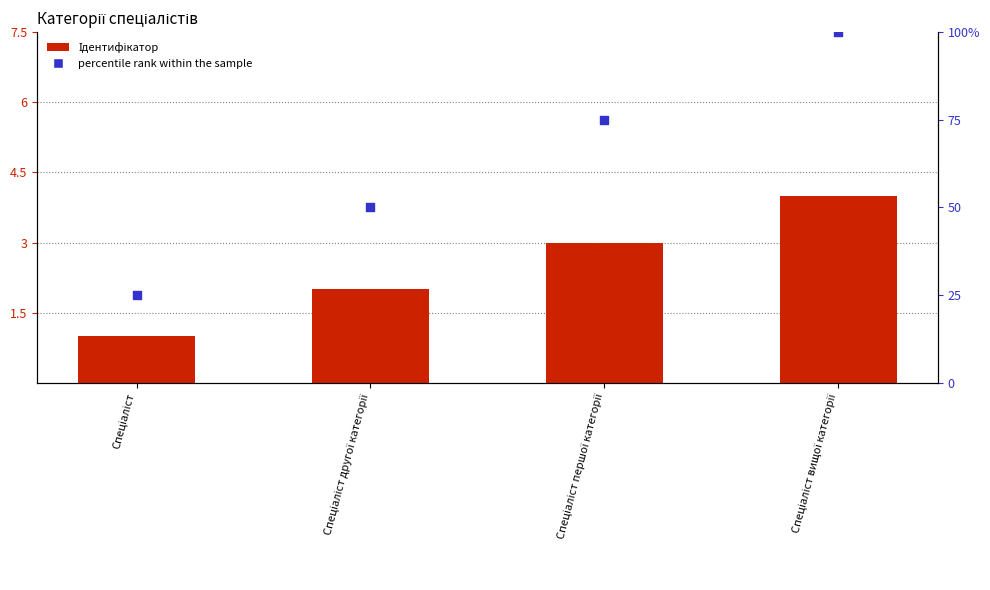

What is the total value across all series at Спеціаліст першої категорії?

78